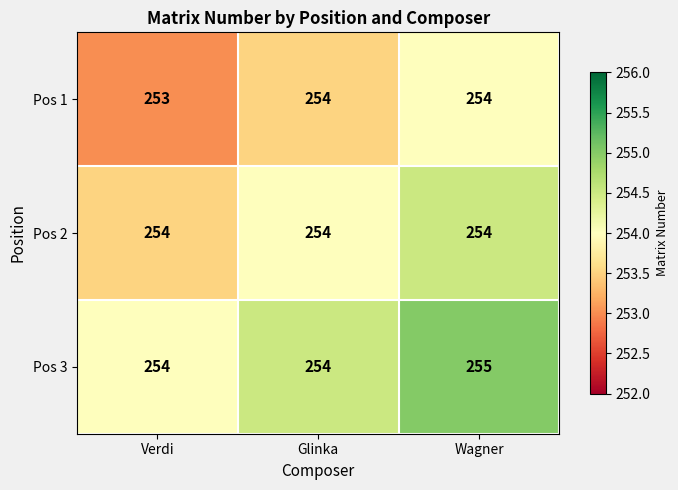

The Pos 3 series shows 254 at Glinka. True or false?

True